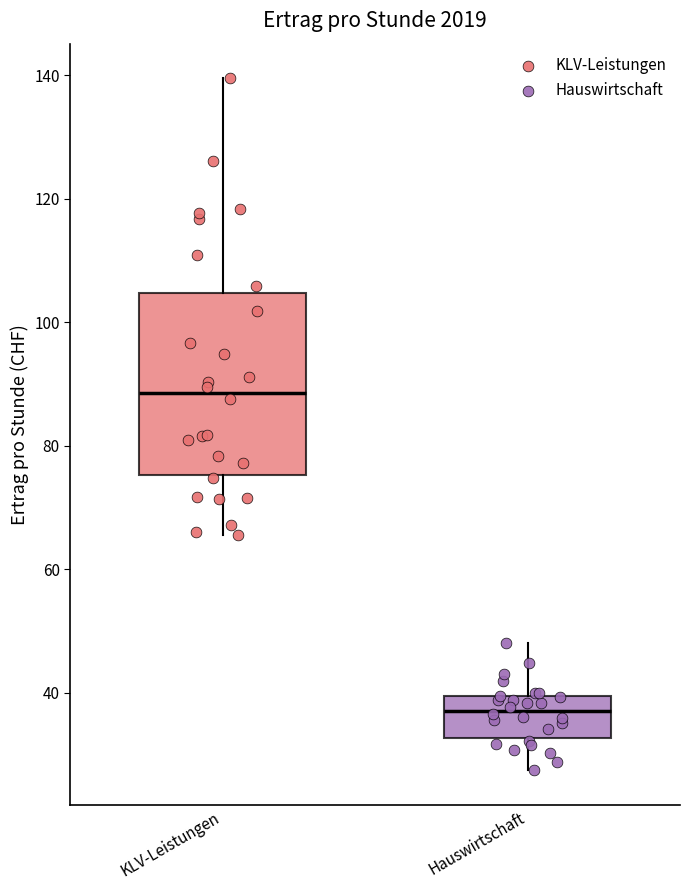

Reading left to right, transcribe this box plot: for each box, give where its median line is, the range the box spans, and where its two whiskers end, as read against the y-axis. The values are not printed on the chart, so give them approximately, as read against the axis.

KLV-Leistungen: median 88, box 76 to 104, whiskers 66 to 140
Hauswirtschaft: median 38, box 32 to 40, whiskers 28 to 48